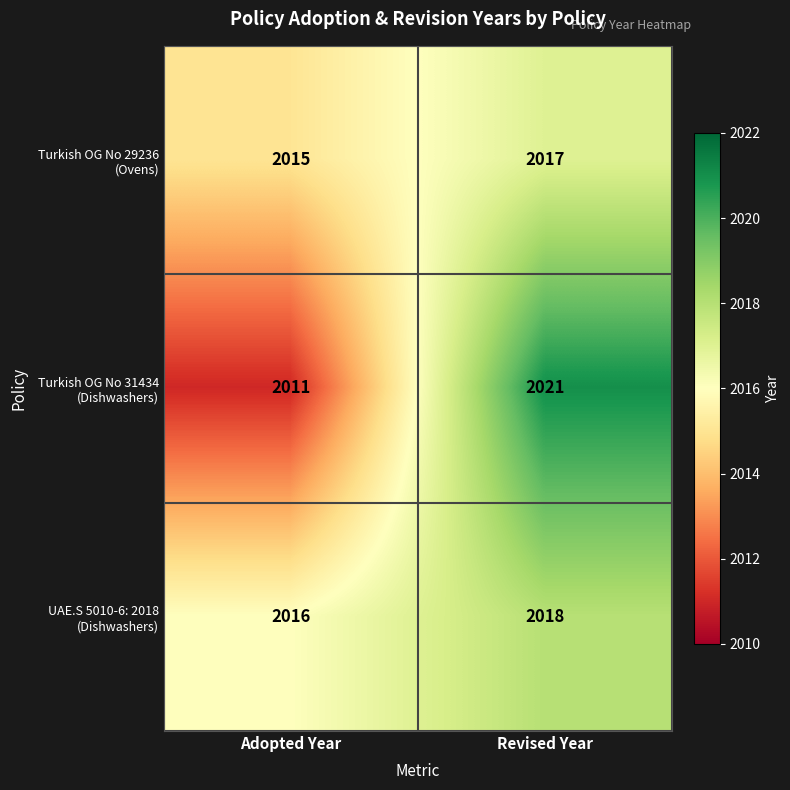

What is the smallest value displayed?

2011